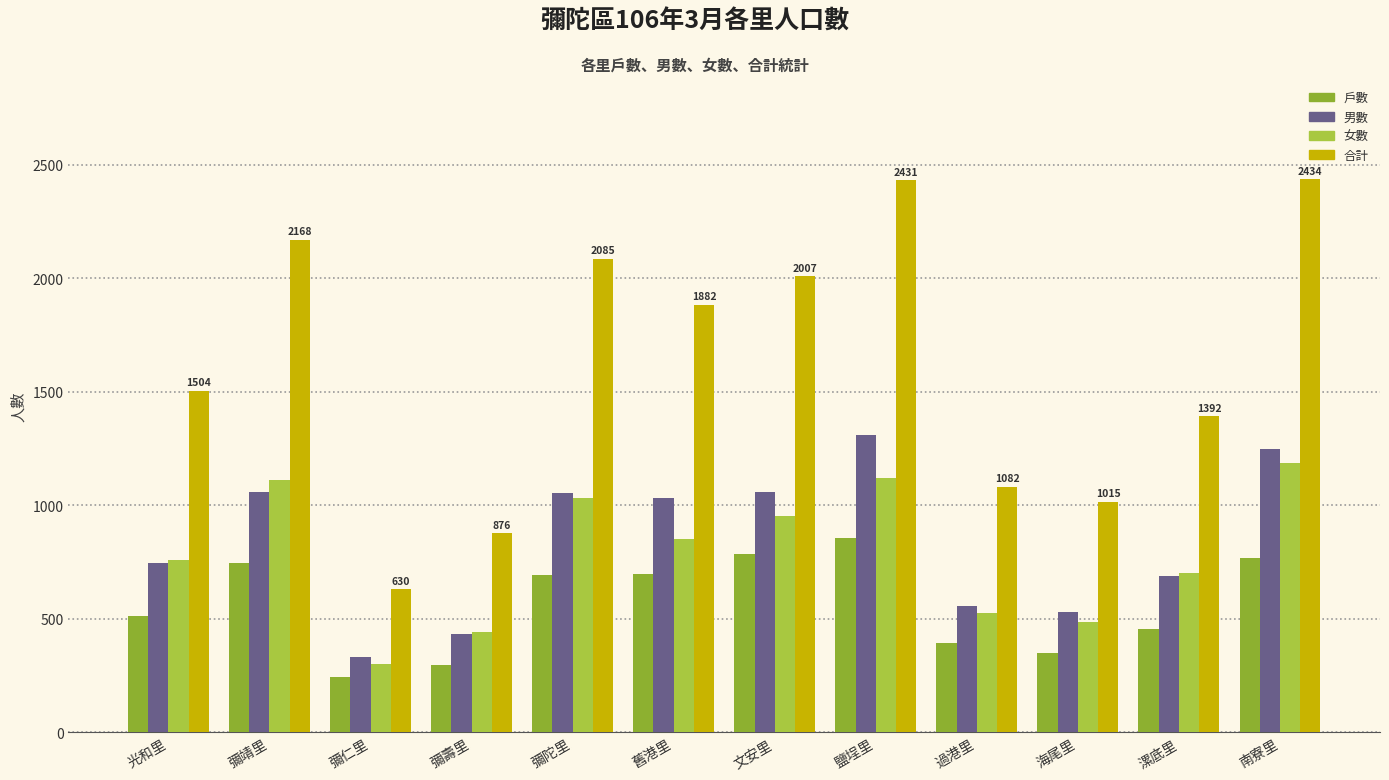

Does the chart contain stacked bars?

No